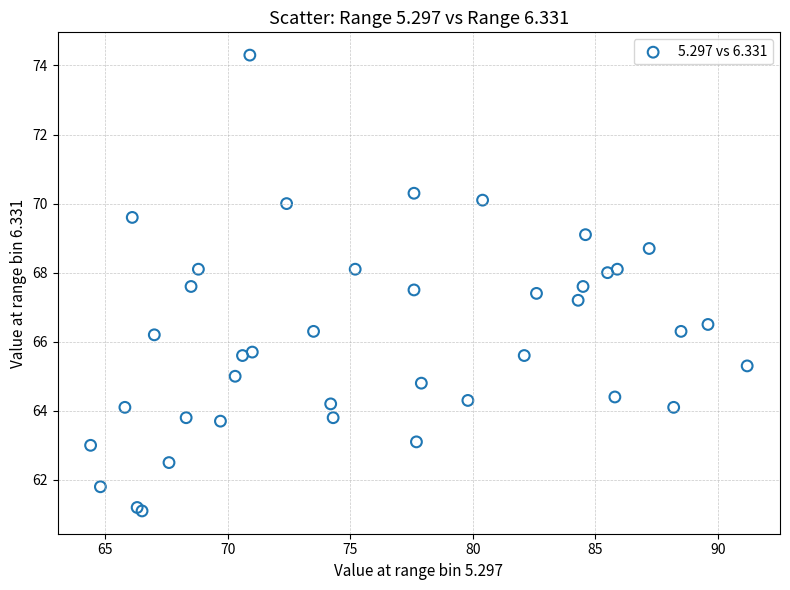

What Y value in the scatter plot is closest to 67?

67.2